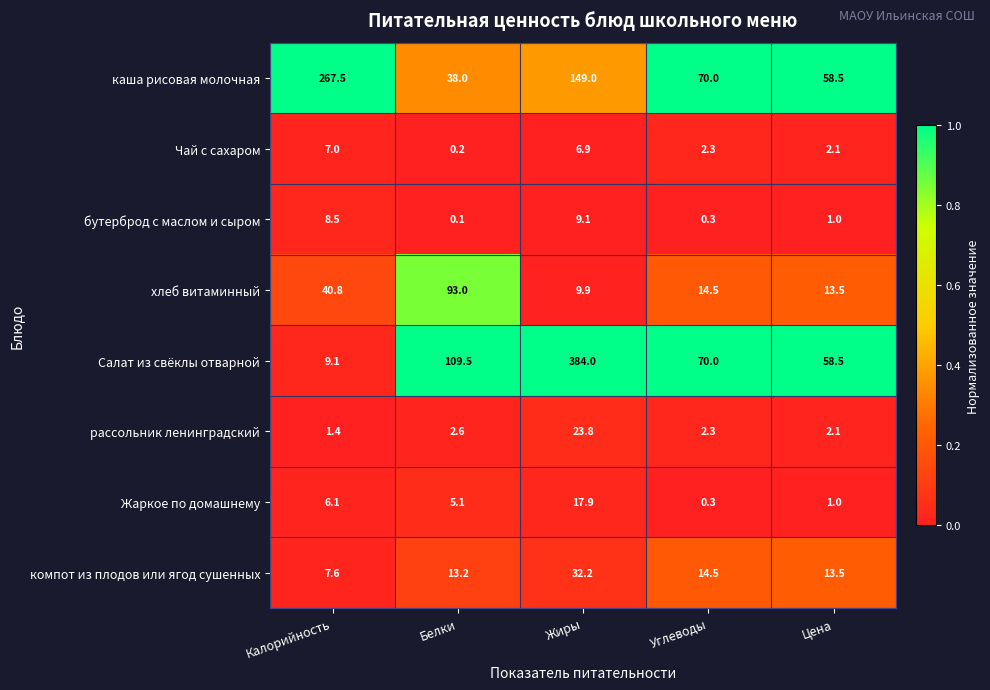

Rank the series by their maximum value, from lowest to highest.

Чай с сахаром, бутерброд с маслом и сыром, Жаркое по домашнему, рассольник ленинградский, компот из плодов или ягод сушенных, хлеб витаминный, каша рисовая молочная, Салат из свёклы отварной